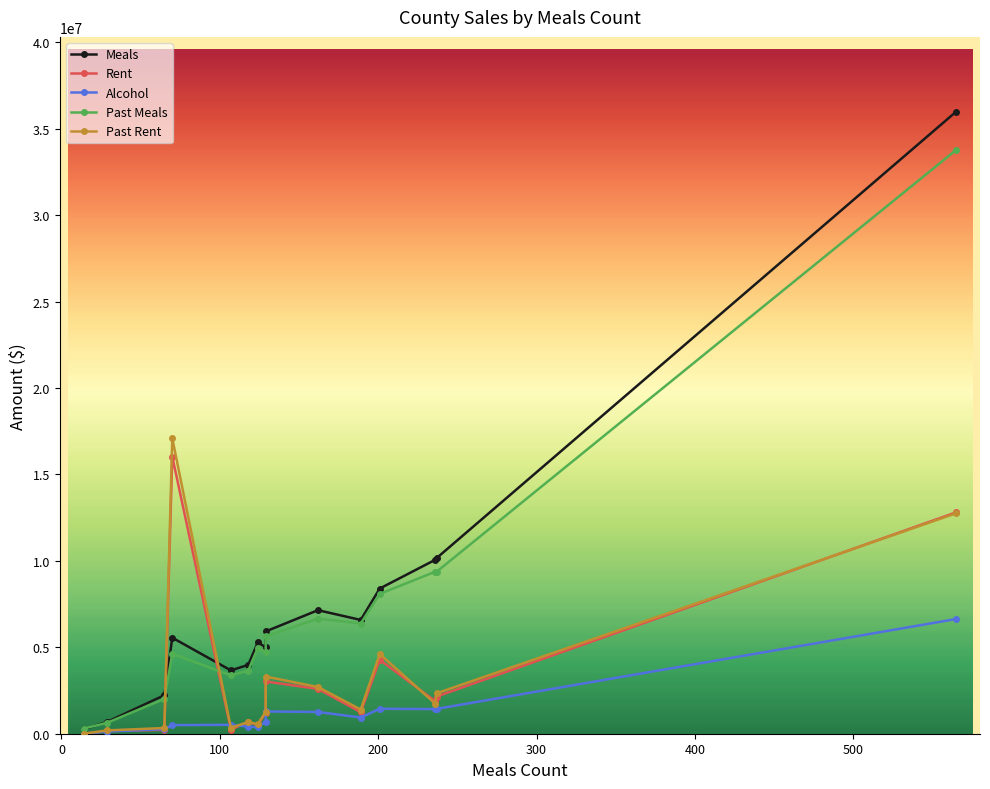

Reading right to left, what are all the values shown in this chart?

Meals: 35990225.7	10165928.5	10058329.1	8398987.8	6581531.4	7145796.3	5917920.4	5000183.0	5279937.8	3984410.3	3663723.3	5553311.9	2227609.9	687948.8	257475.6
Rent: 12808589.2	2152776.4	1883855.6	4279767.4	1247490.6	2591836.8	3025684.6	1221001.0	507612.4	675634.3	244028.4	16028908.2	223509.6	156249.3	0.0
Alcohol: 6636728.5	1438243.4	1425433.3	1443887.4	938034.6	1259055.8	1287585.5	703350.2	378745.9	408138.5	515964.0	497629.7	264028.0	127265.7	0.0
Past Meals: 33773457.2	9376912.7	9370363.6	8086021.6	6374950.1	6657246.2	5630050.1	4708888.9	4964525.5	3656553.2	3371926.1	4626548.6	2018120.5	637031.7	297043.4
Past Rent: 12752374.0	2341047.7	1742402.9	4614160.8	1400597.6	2701948.8	3308344.2	1275581.0	549452.6	676451.9	338350.5	17099295.5	330082.1	192427.1	0.0